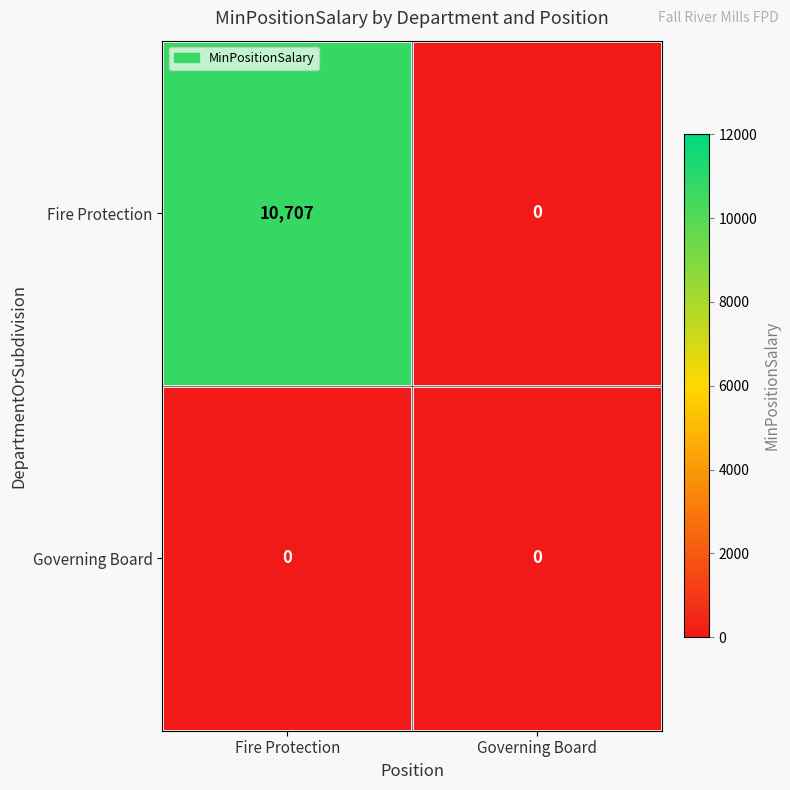

List the series in order of their peak value, highest first.

Fire Protection, Governing Board